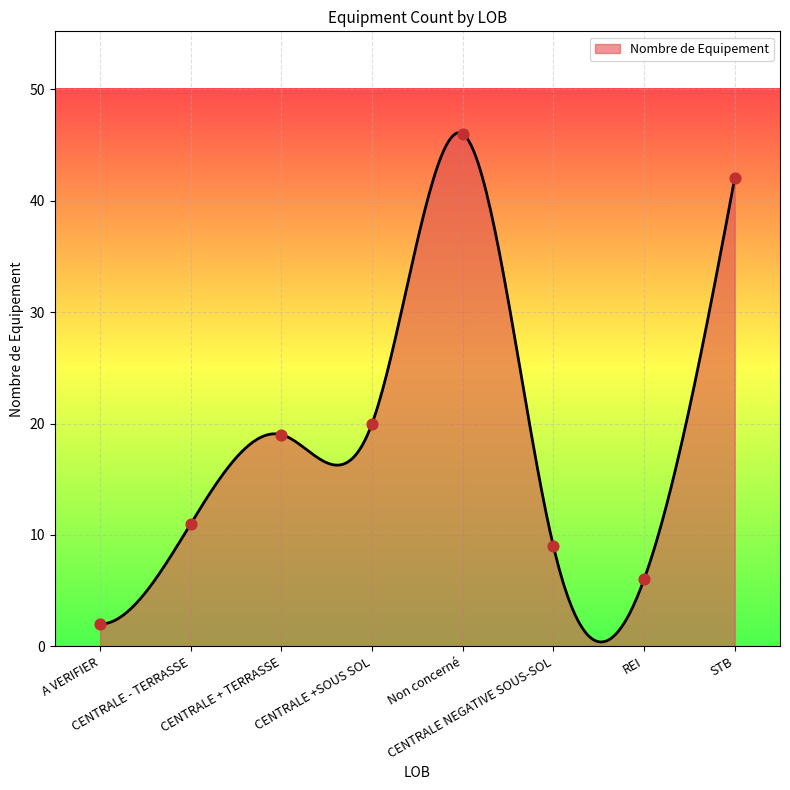

Between REI and A VERIFIER, which is larger?

REI